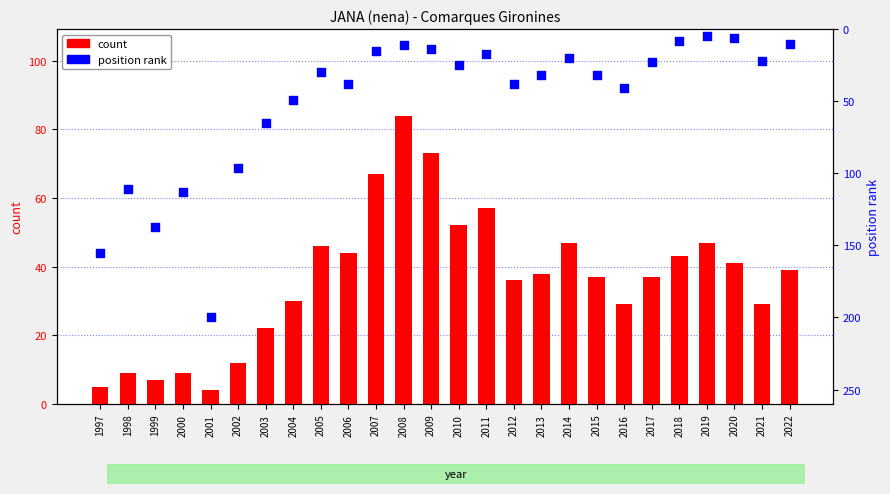

Which series reaches the minimum Y coordinate?

count